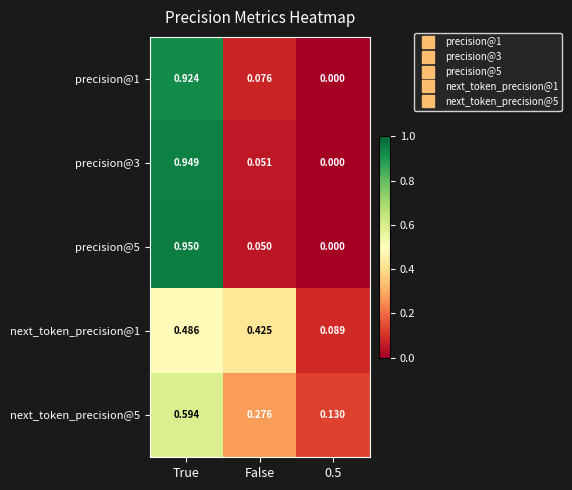

Which category has the highest value in the next_token_precision@1 series?

True